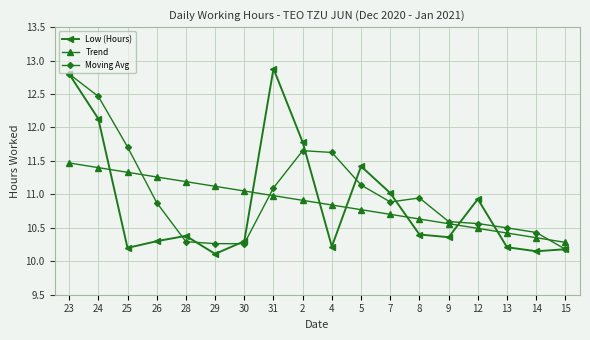

Between which two adjacent categories do Low (Hours) and Trend first intersect?

24 and 25